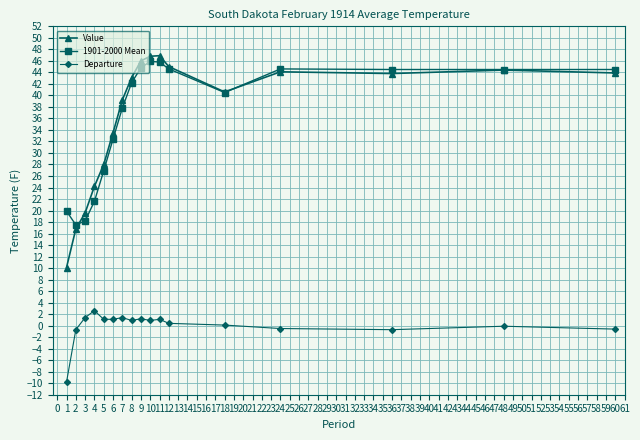

What is the total value across all series at 1?

20.2